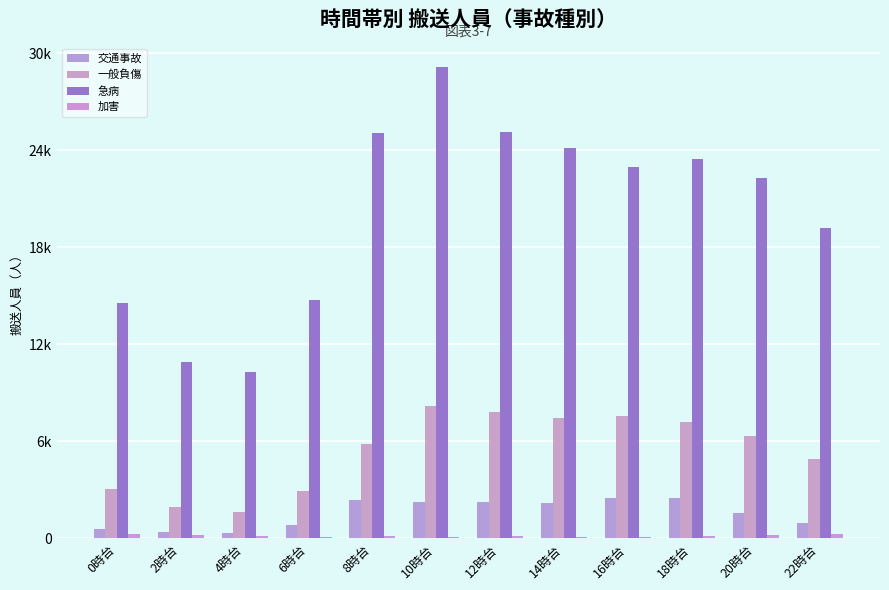

What is the label of the 8th bar from the right?

8時台